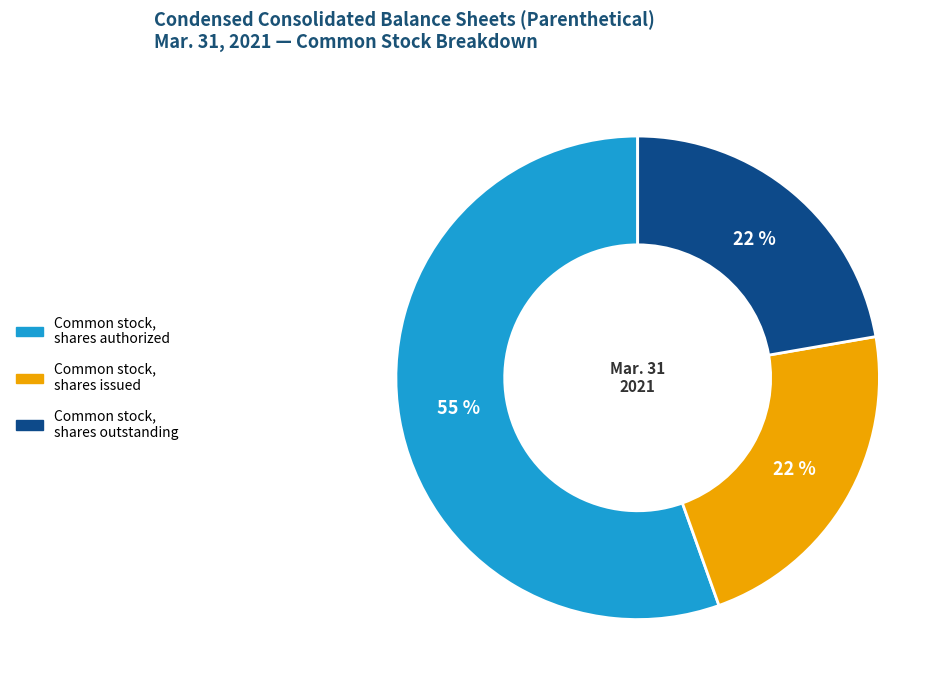

To the nearest percent, what percentage of the pie is Common stock, shares outstanding?

22%